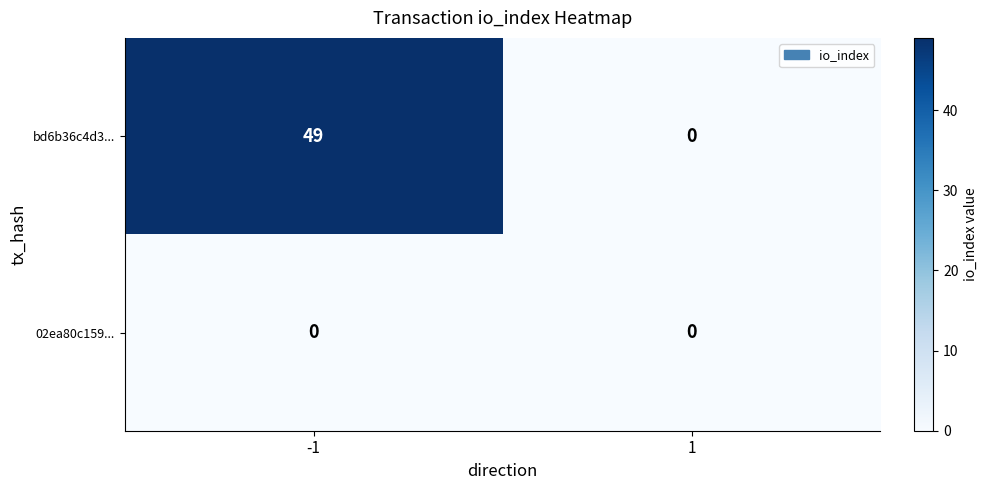

What is the difference between the bd6b36c4d3... values at -1 and 1?

49